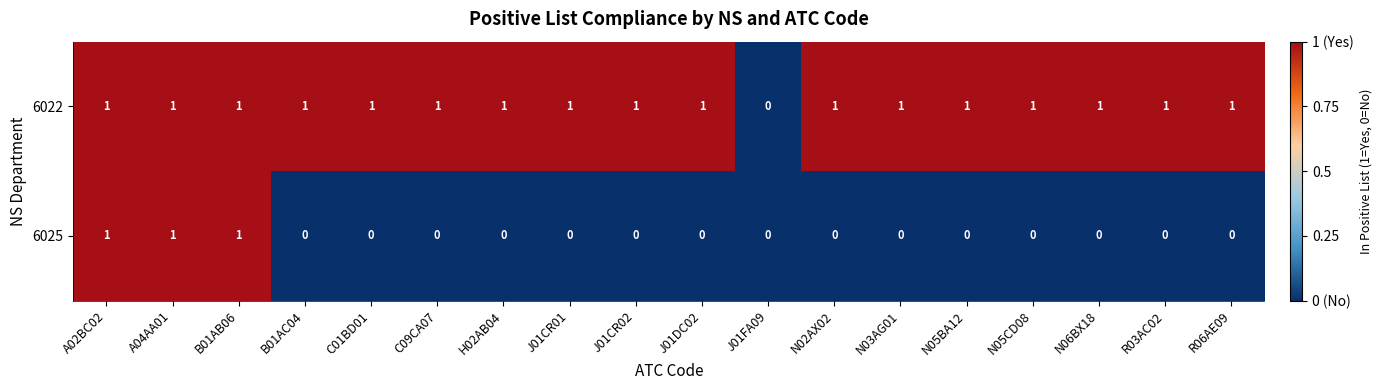

Which series has the largest total across all categories?

6022